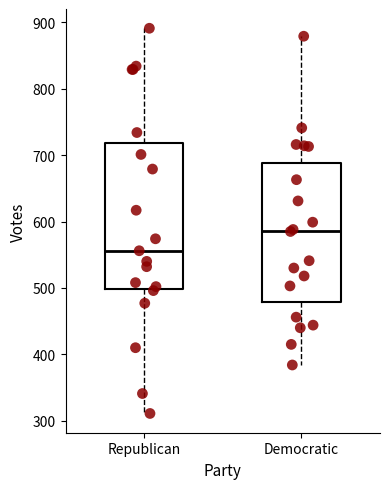

Reading left to right, read every box against the y-axis: the position of its median line, the range the box covers, and the ends of its whiskers. The values are not printed on the chart, so give them approximately, as read against the axis.

Republican: median 560, box 500 to 720, whiskers 310 to 890
Democratic: median 590, box 480 to 690, whiskers 380 to 880